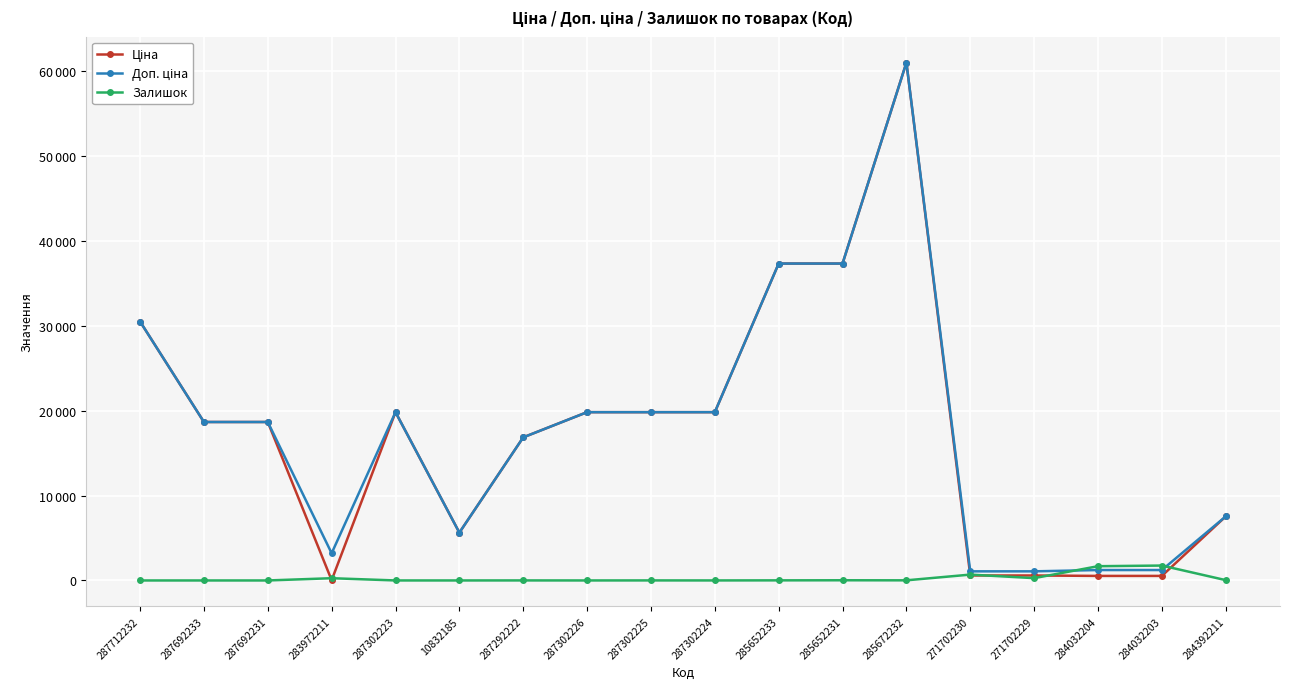

What is the difference between the maximum and second lowest values in the Залишок series?

1756.0